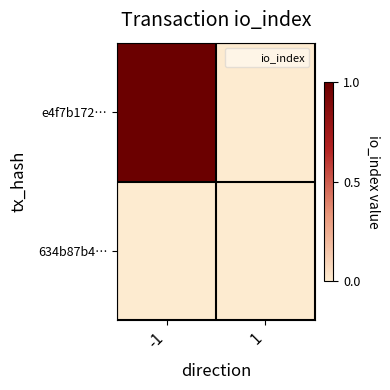

Reading right to left, extract all data points from this chart.

e4f7b172…: 1=0	-1=1
634b87b4…: 1=0	-1=0